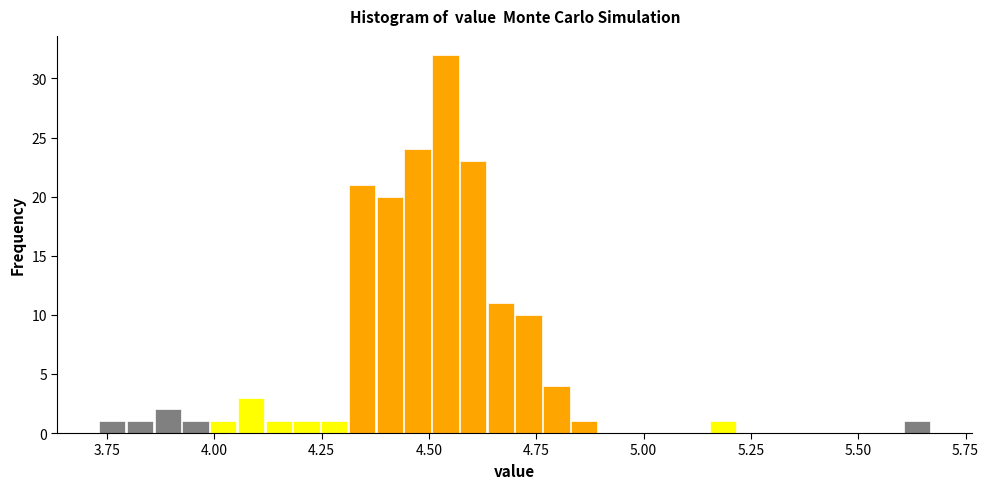

Read against the x-axis, roughly where is the centre of the tallest bar?

4.55